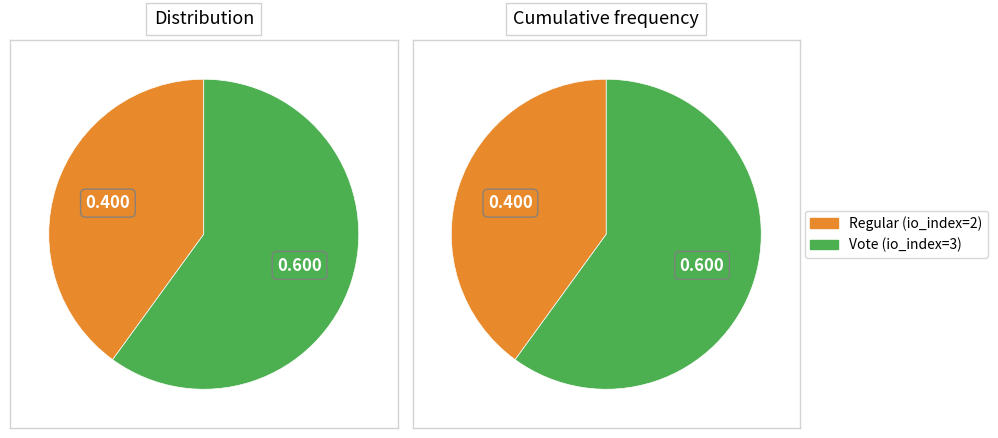

What percentage is the Vote slice, to the nearest percent?

60%